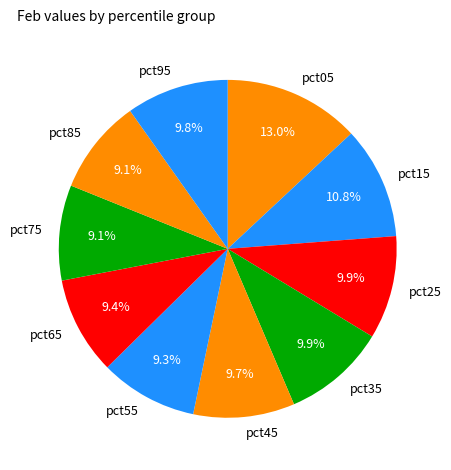

To the nearest percent, what is the difference between the largest and smallest slice percentages?

4%